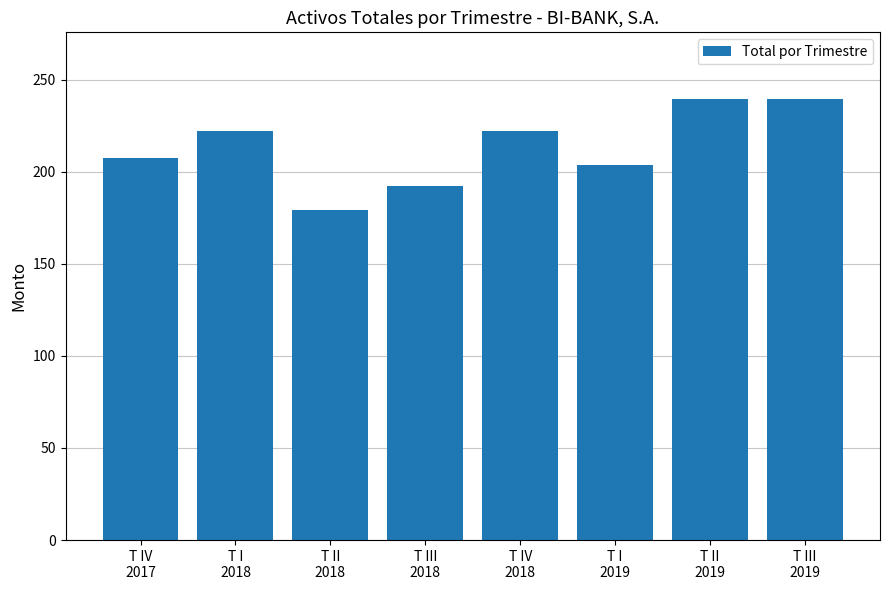

What is the value of the 1st bar from the left?

207.3